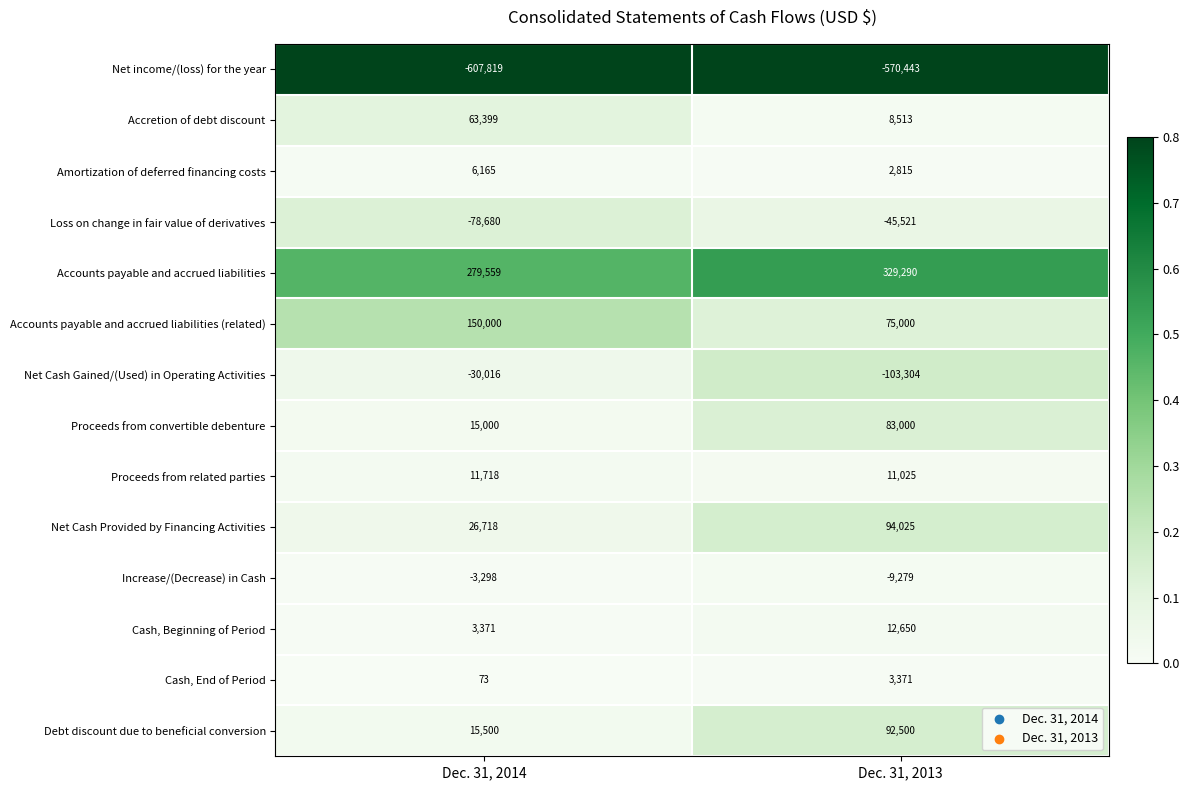

The value of Accounts payable and accrued liabilities (related) at Dec. 31, 2014 is 150000. True or false?

True